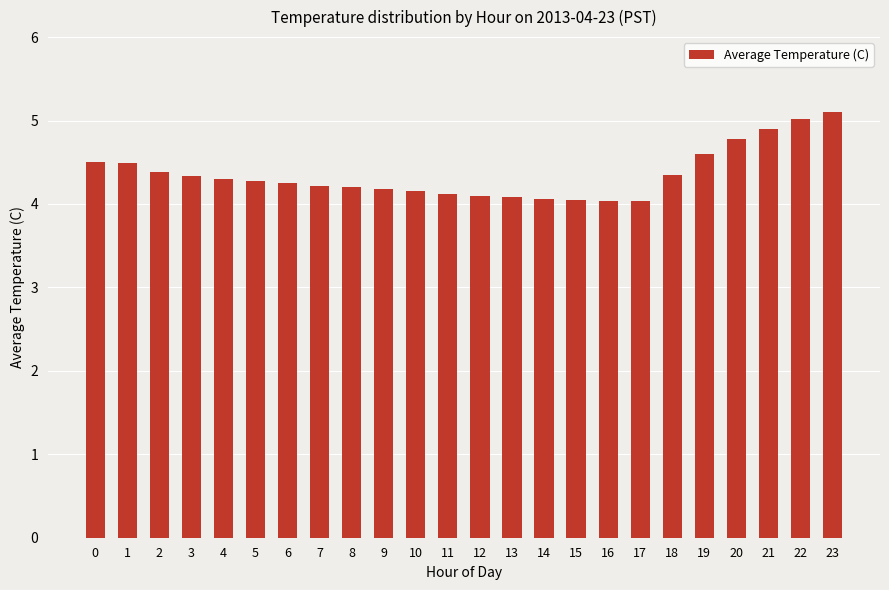

What is the difference between the maximum and second lowest values?

1.1